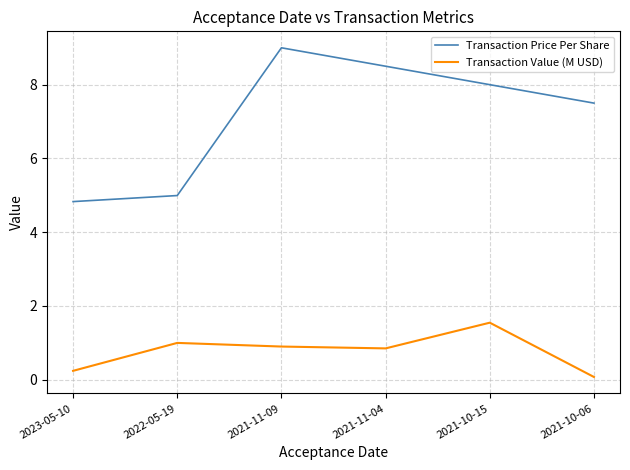

At which category is the sum across all series the highest?

2021-11-09